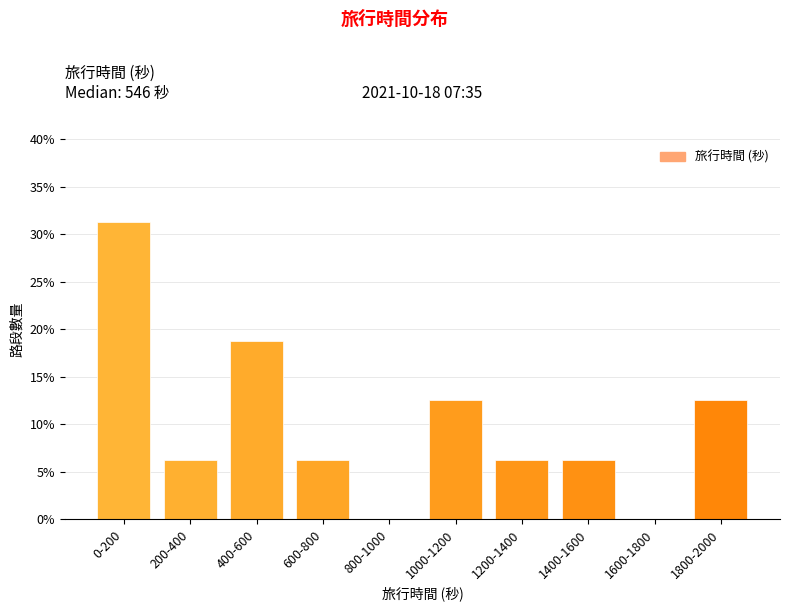

Which label corresponds to the largest value in the chart?

0-200